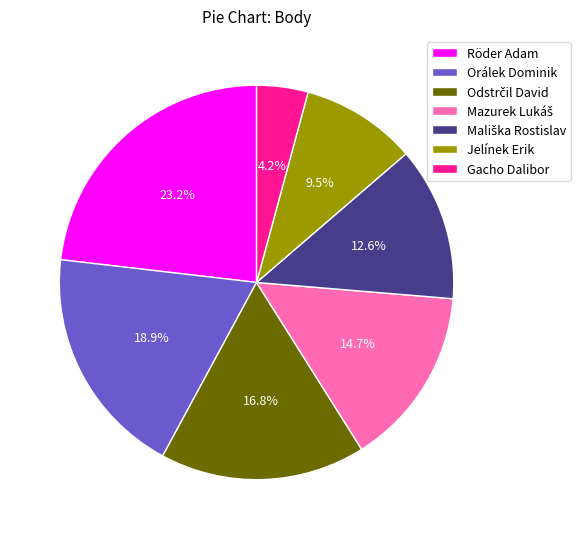

How many segments does this pie chart have?

7